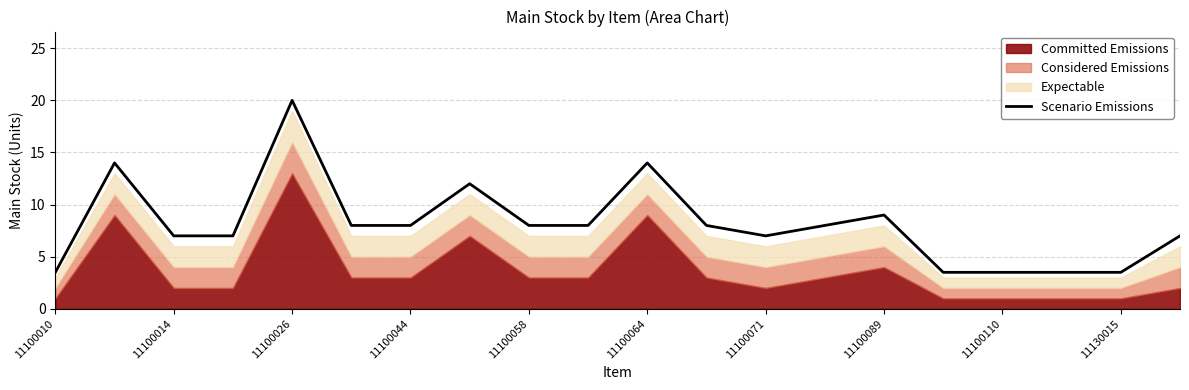

What is the sum of all values?

162.5